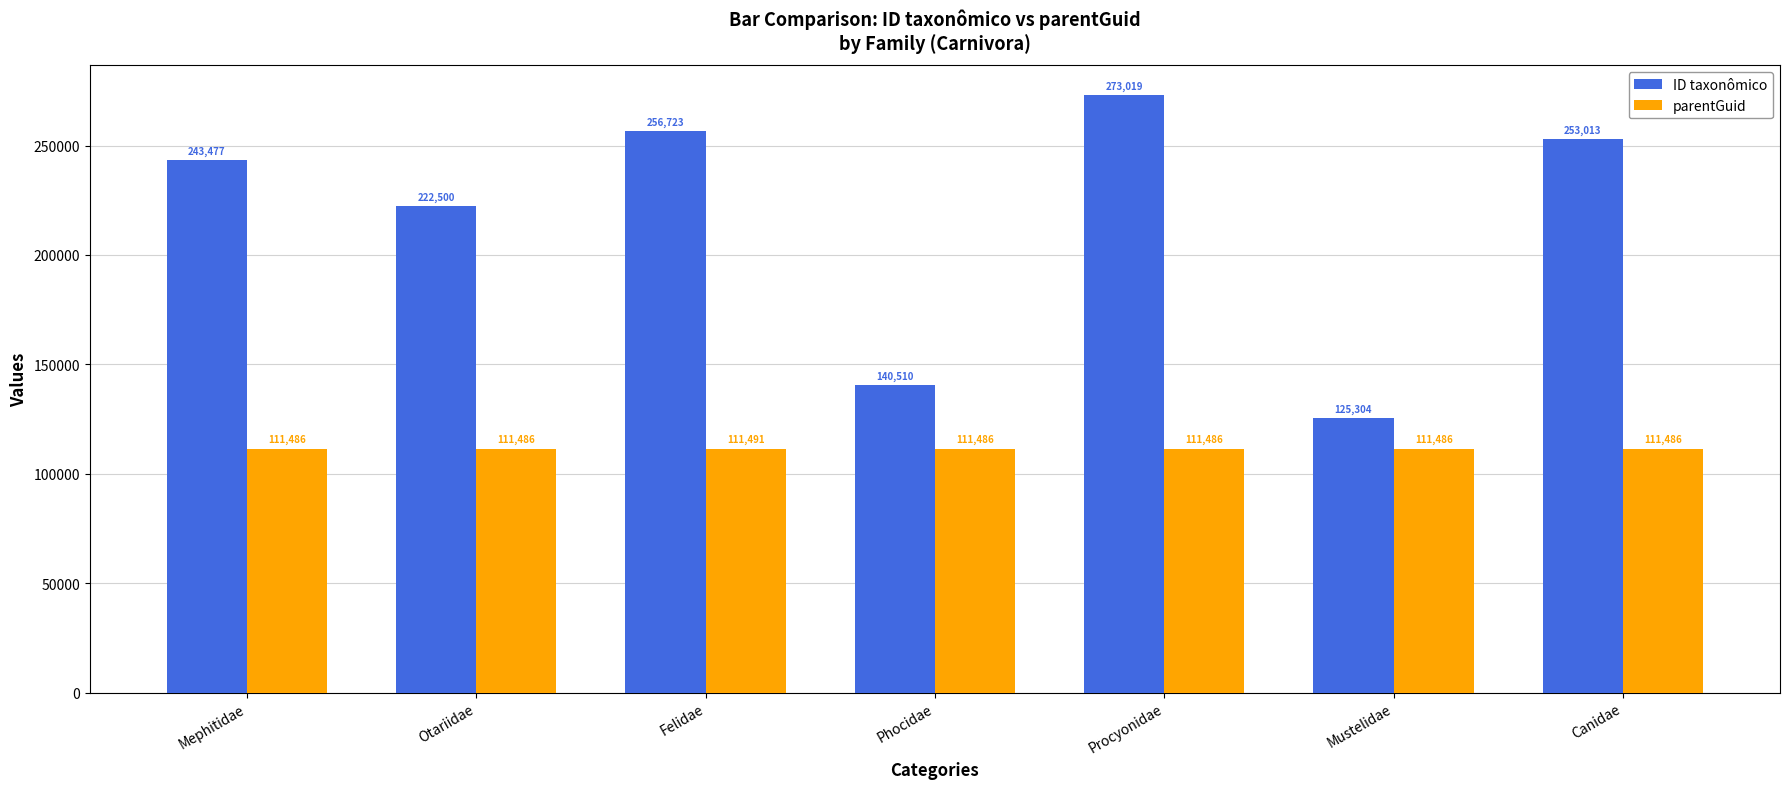

What is the lowest value of the parentGuid series?

111486